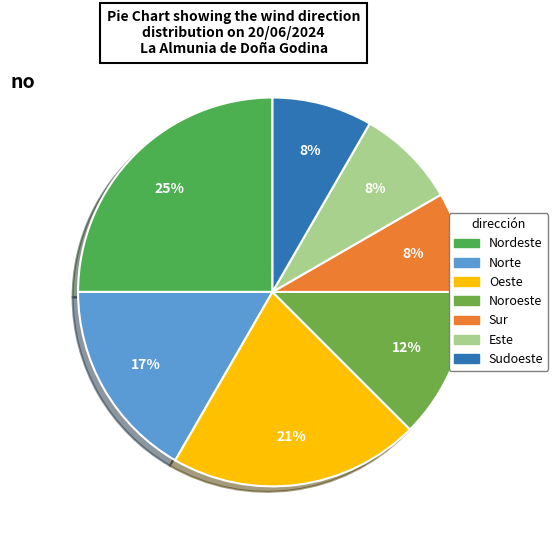

To the nearest percent, what is the difference between the largest and smallest slice percentages?

17%